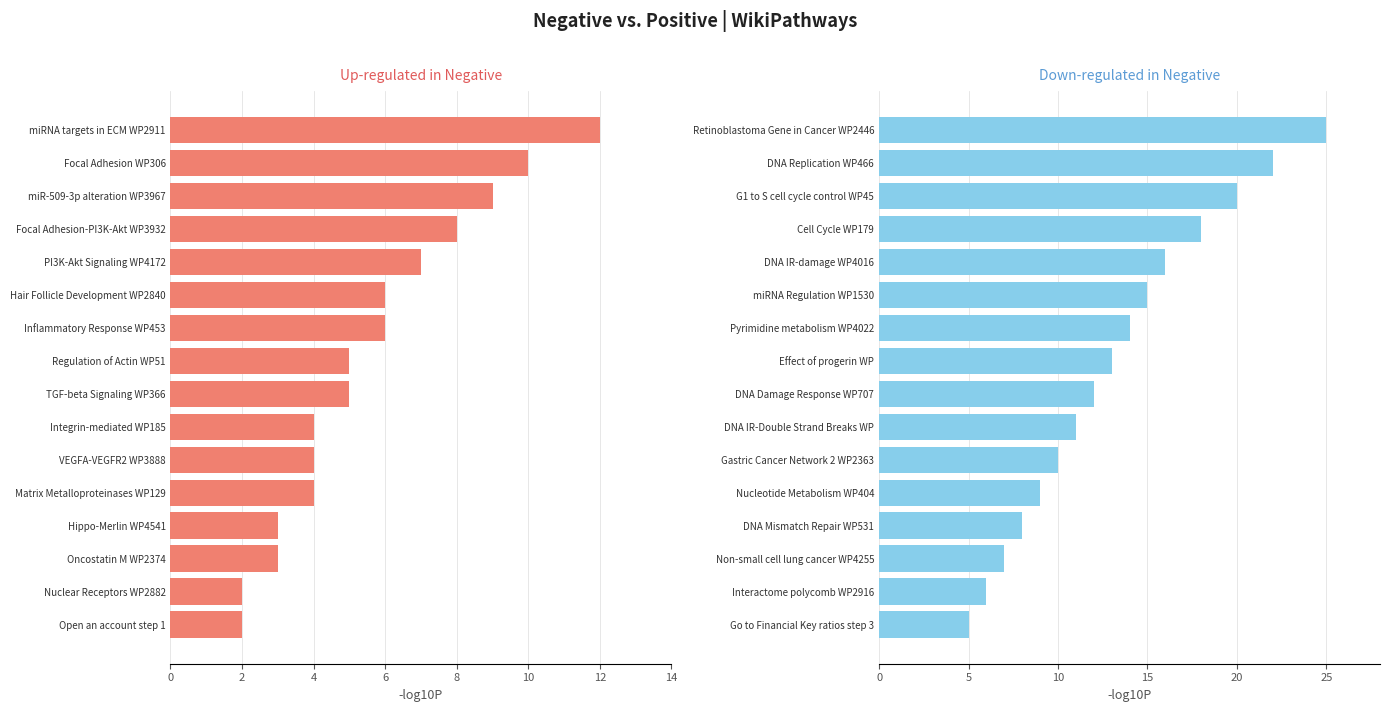

What is the sum of the Up-regulated in Negative values at Focal Adhesion WP306 and miR-509-3p alteration WP3967?

19